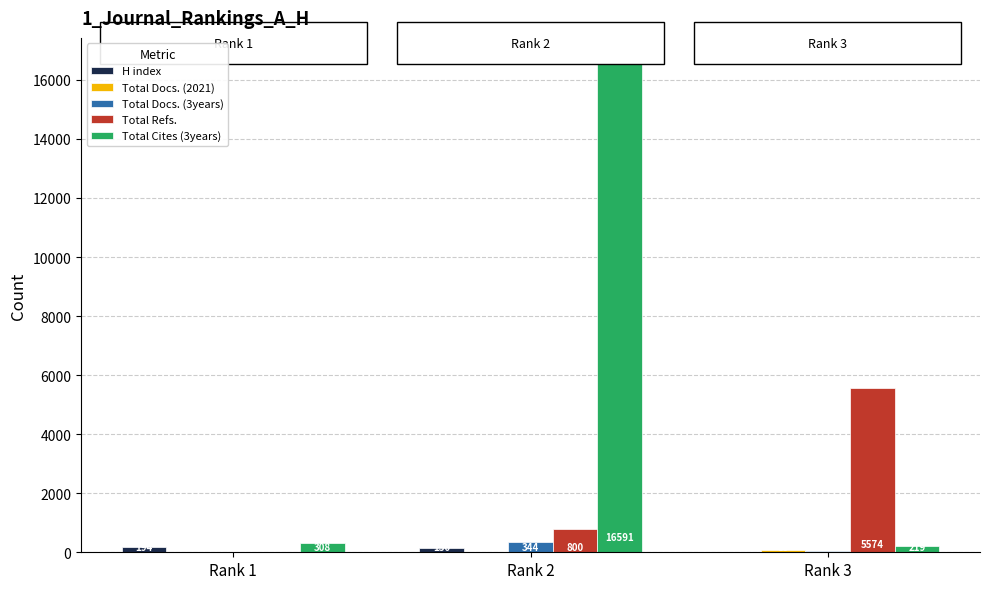

Where is H index nearest to the value 108?

Rank 2